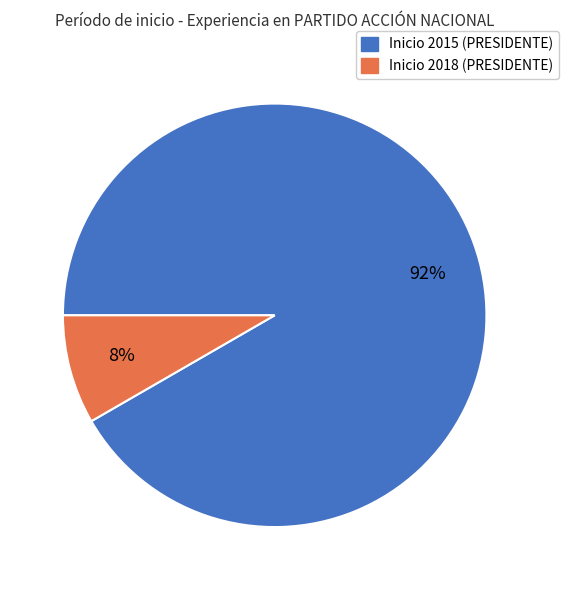

To the nearest percent, what is the average slice percentage?

50%